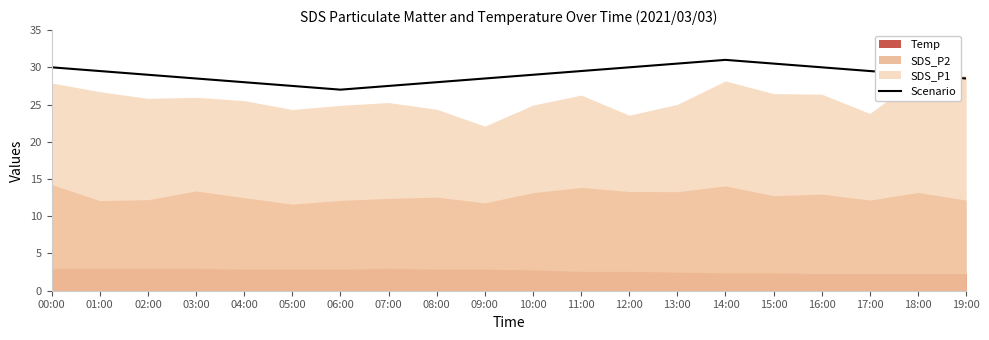

How many values exceed 29?

9